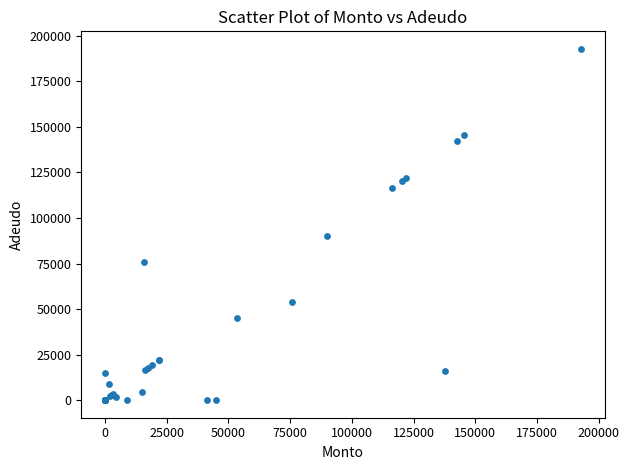

What Y value in the scatter plot is closest to 96400?

90000.0